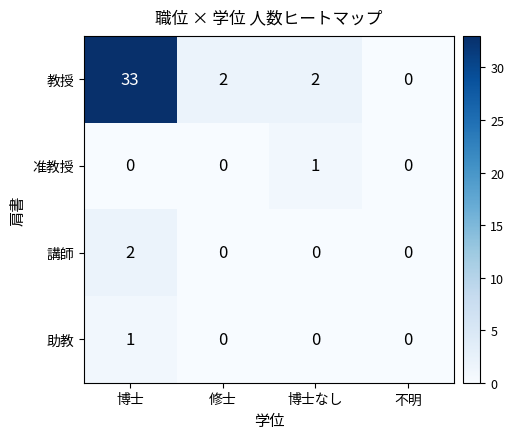

Reading left to right, transcribe all the data shown in this chart.

教授: 33	2	2	0
准教授: 0	0	1	0
講師: 2	0	0	0
助教: 1	0	0	0